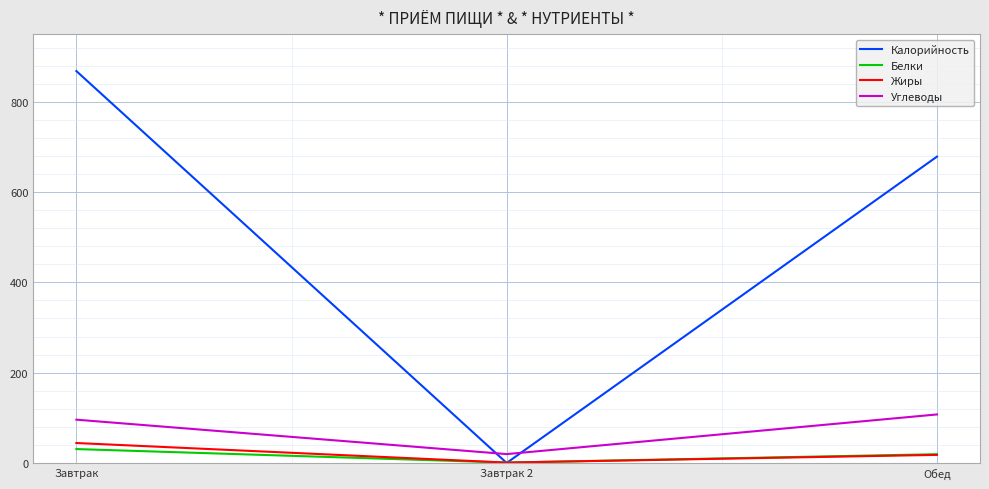

How many values in the Жиры series exceed 17?

2